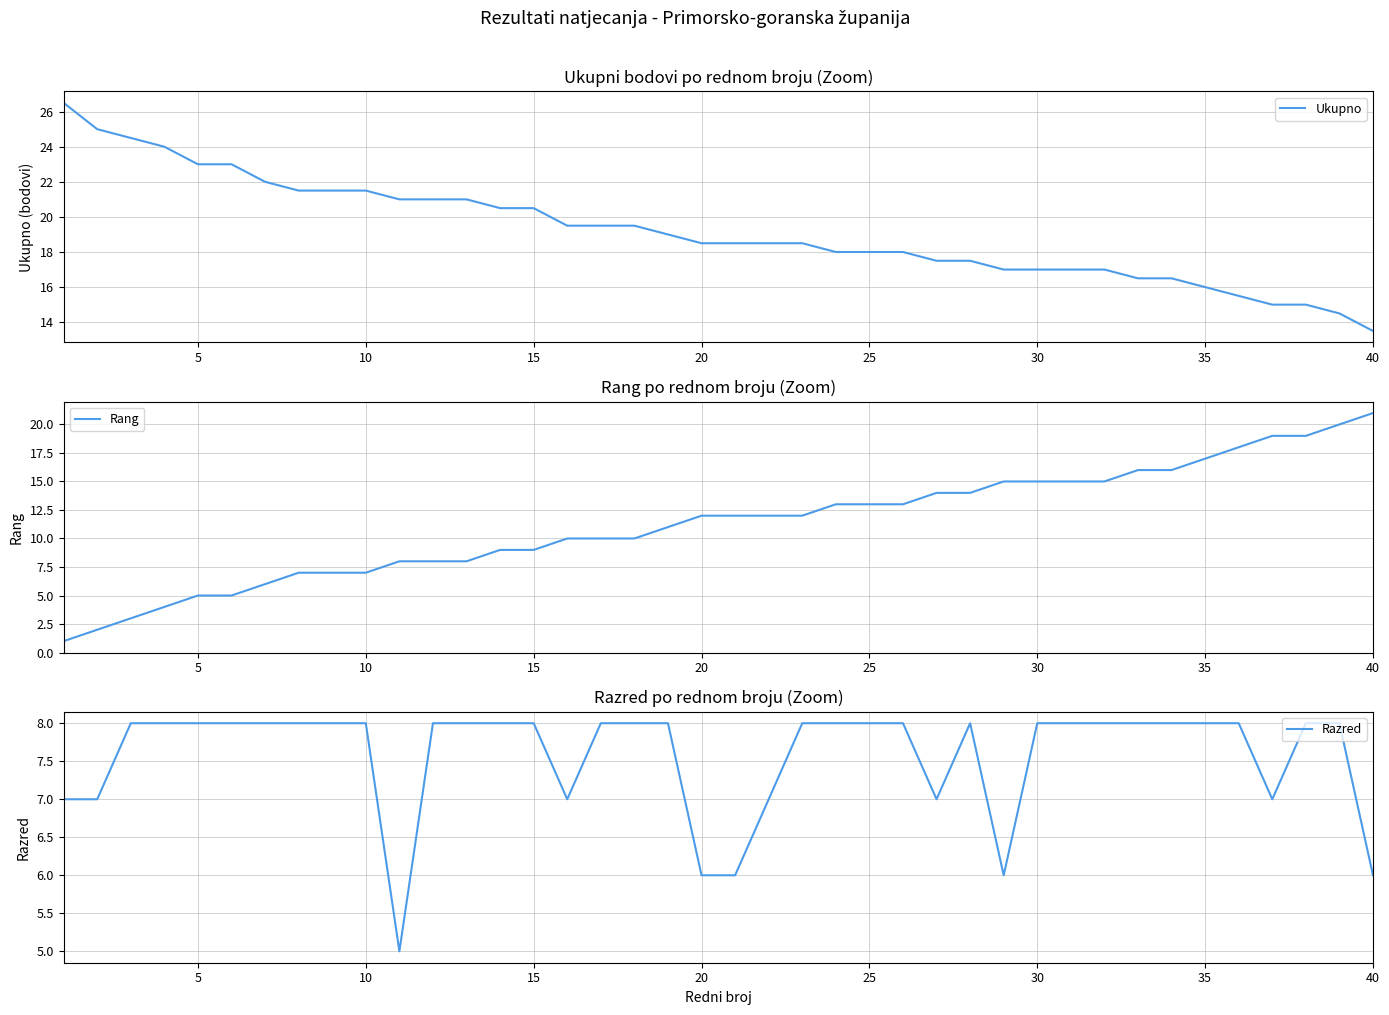

What is the lowest value of the Ukupno series?

13.5